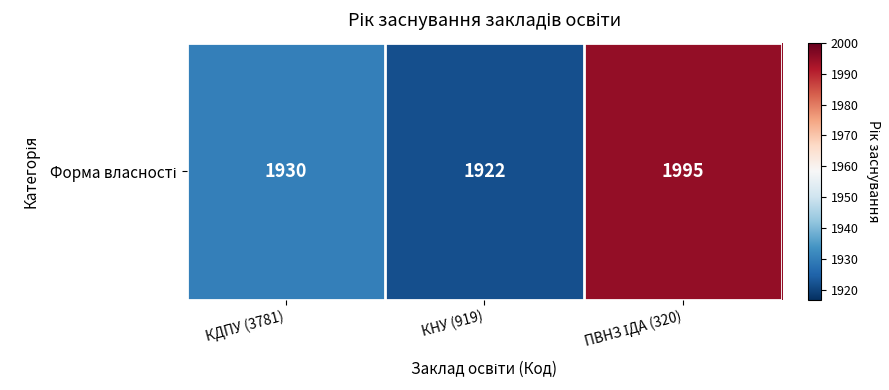

Rank the categories by value from highest to lowest.

ПВНЗ ІДА (320), КДПУ (3781), КНУ (919)